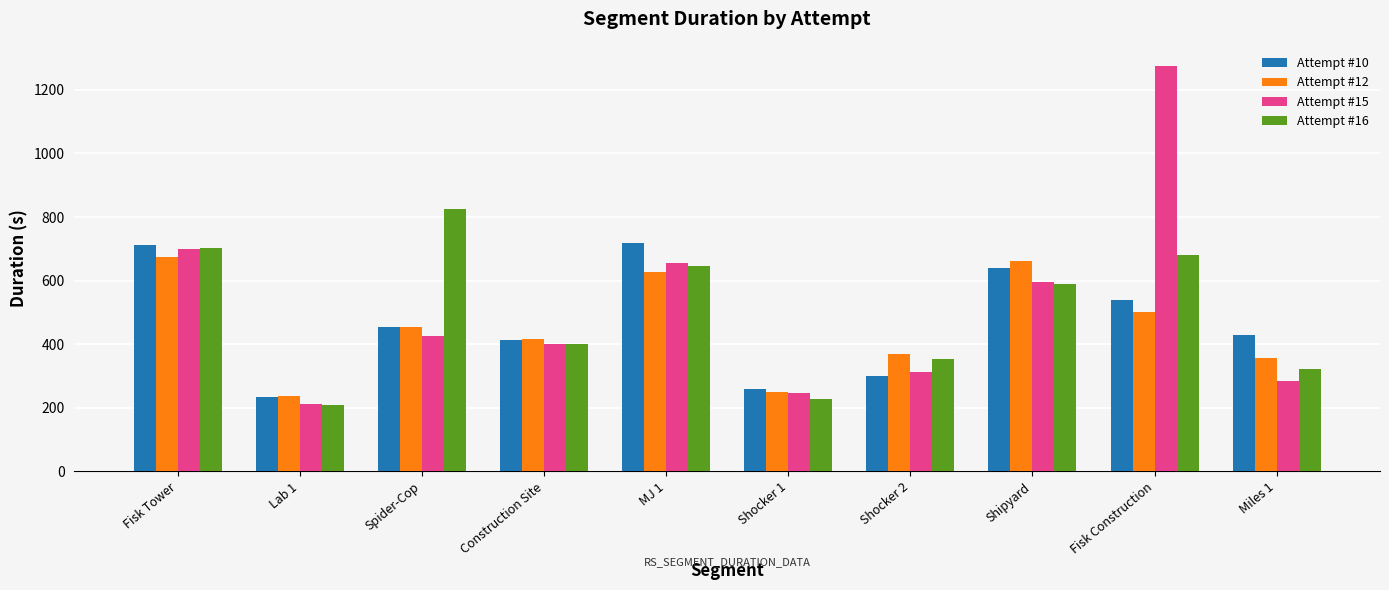

How many values in the Attempt #15 series exceed 425?

5